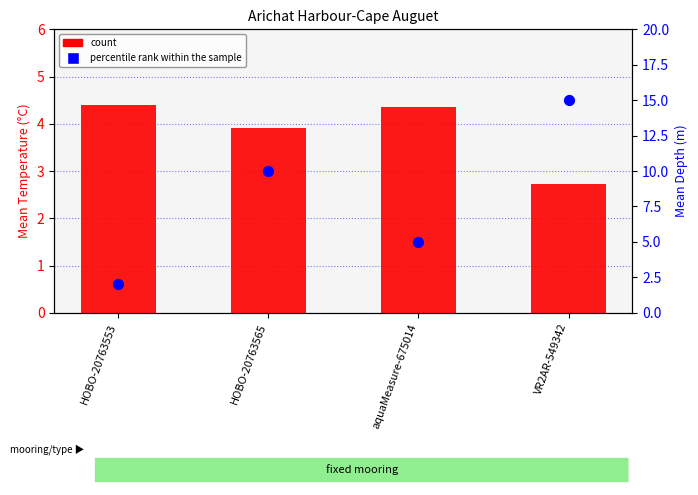

At which category is the sum across all series the highest?

VR2AR-549342